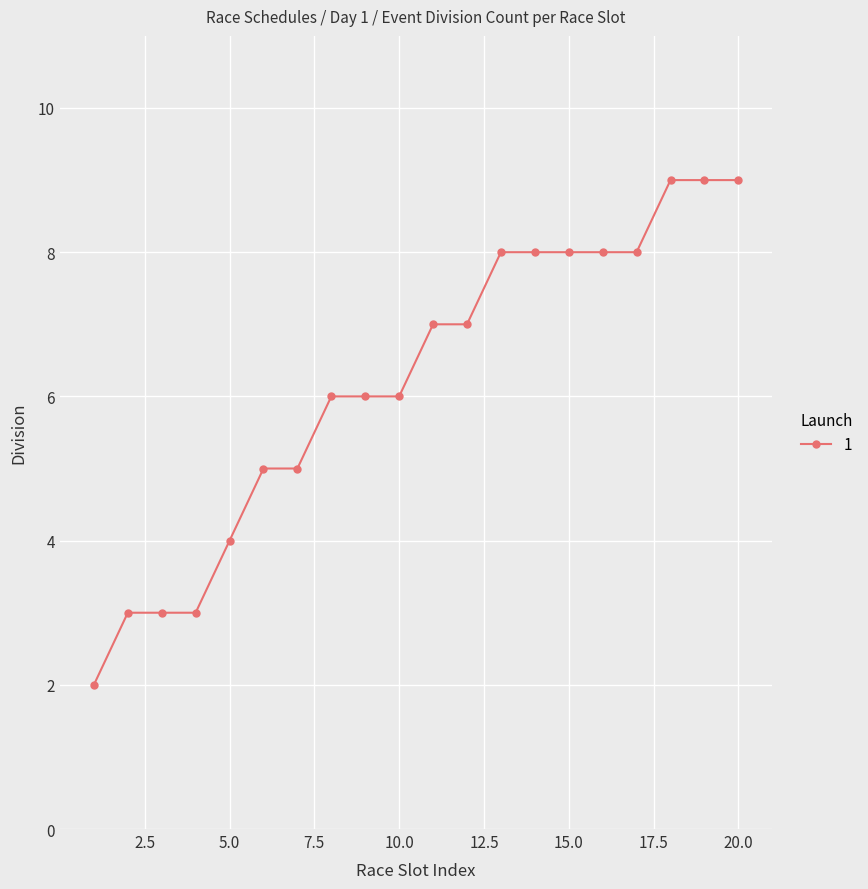

Reading right to left, extract all data points from this chart.

9	9	9	8	8	8	8	8	7	7	6	6	6	5	5	4	3	3	3	2